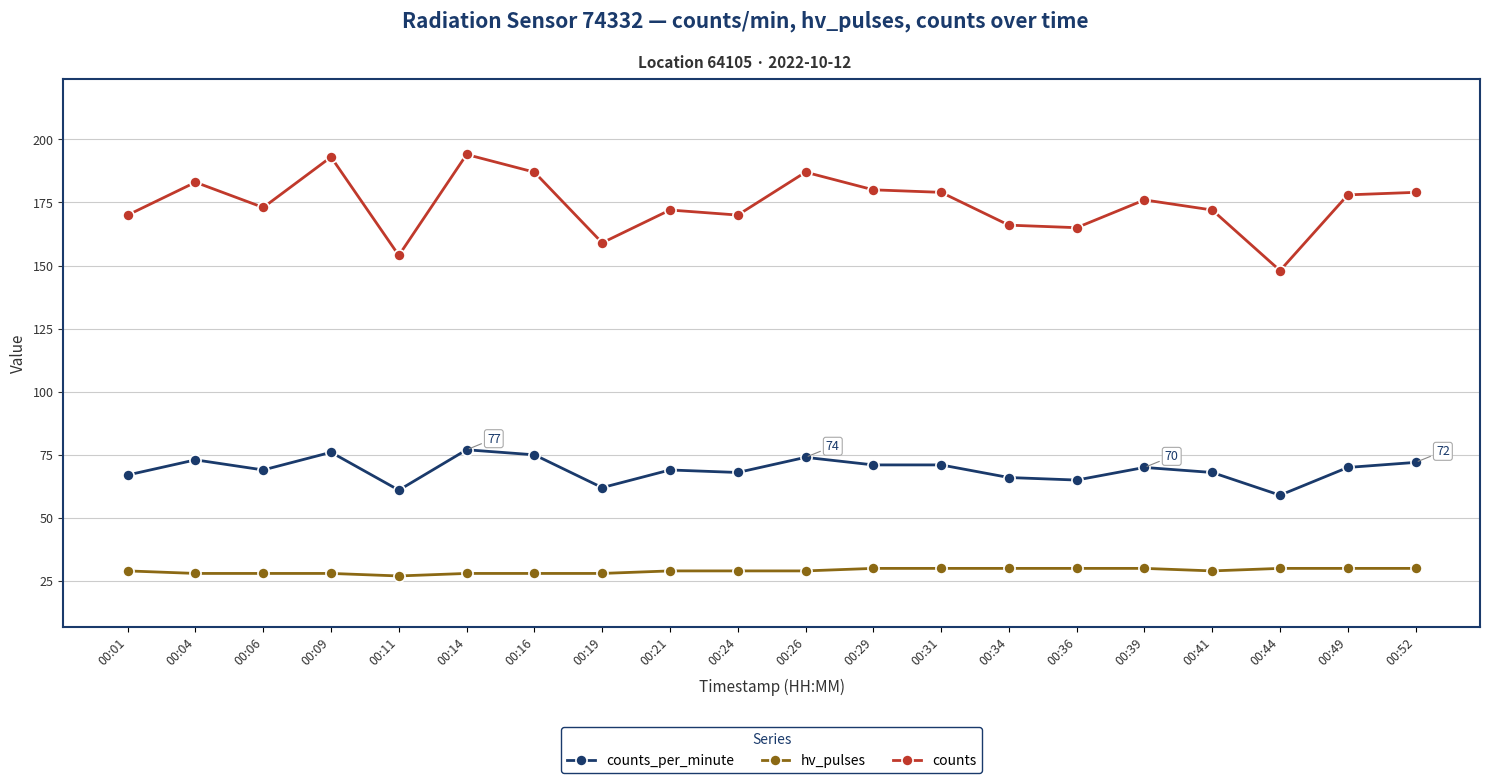

Read the counts value at 00:21, to the nearest 10.

170